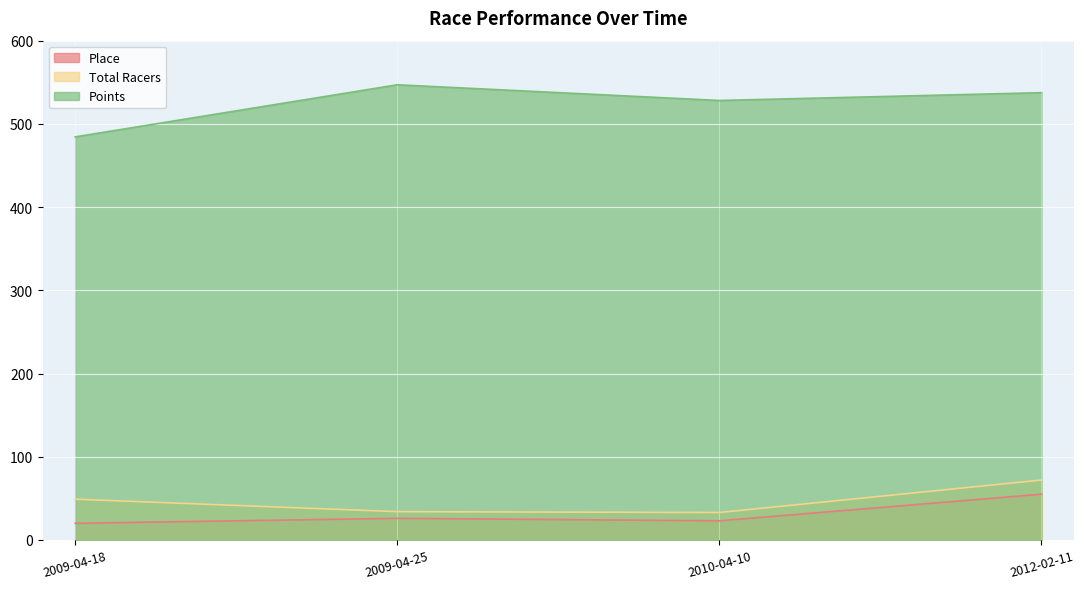

At how many categories does at least one series exceed 169?

4